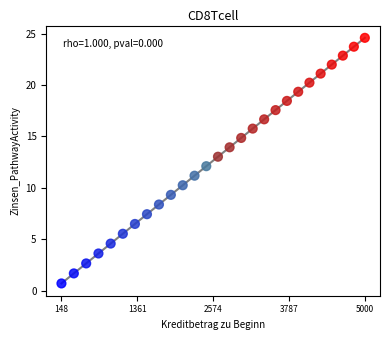

What is the range of X values (max minus min)?

4852.5